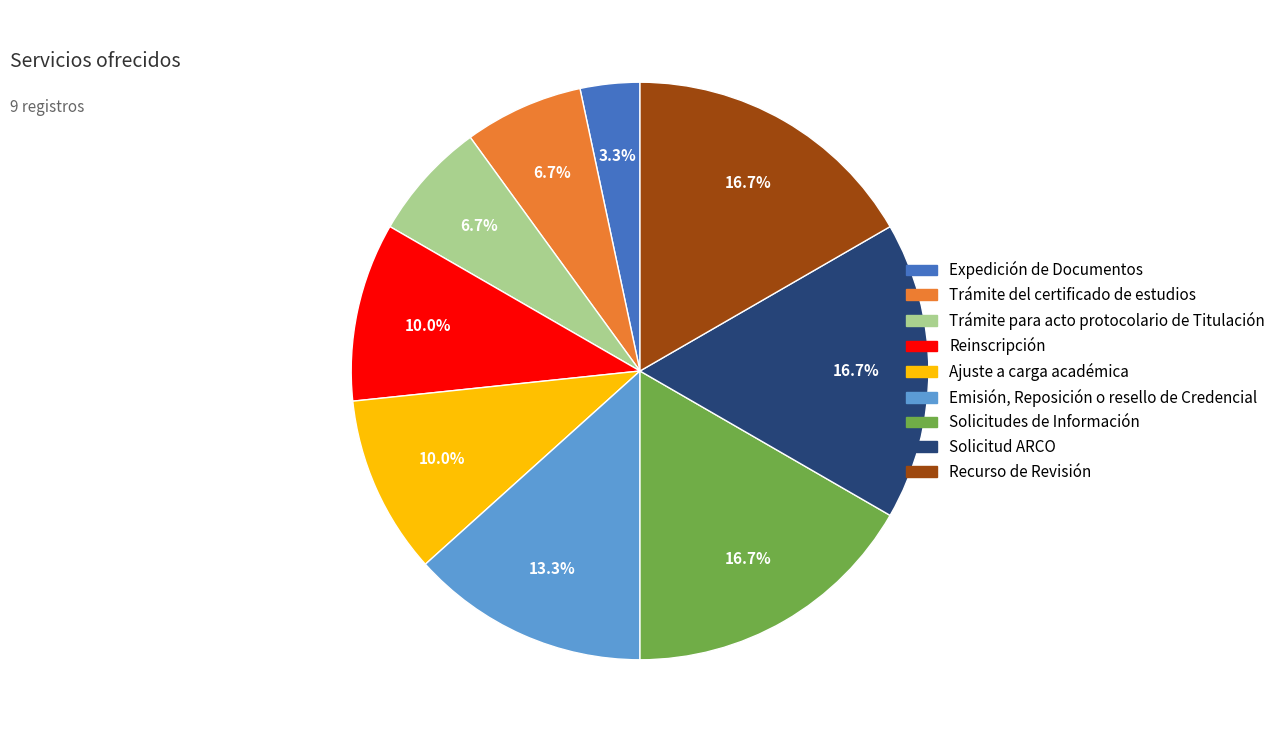

Which slice is the smallest?

Expedición de Documentos